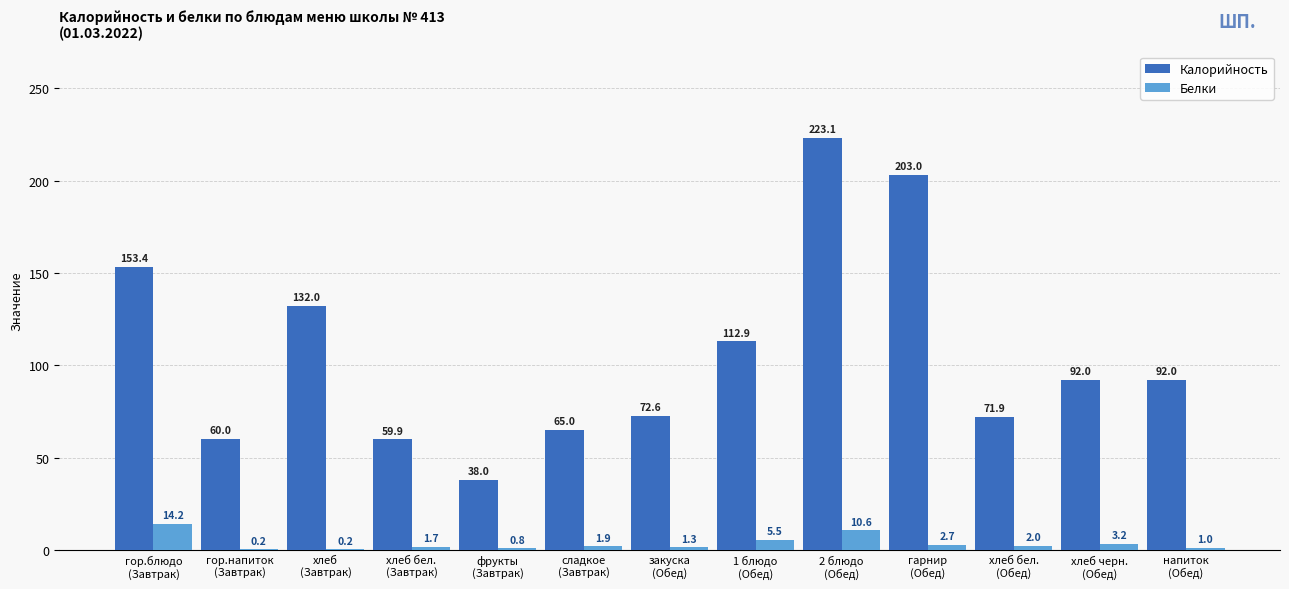

What is the sum of all Калорийность values?

1375.8